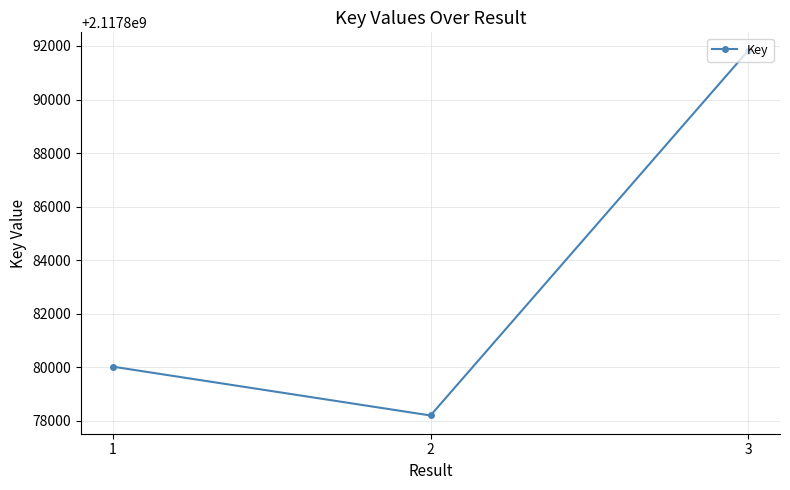

True or false: the data shows 2117880024 at 1.

True